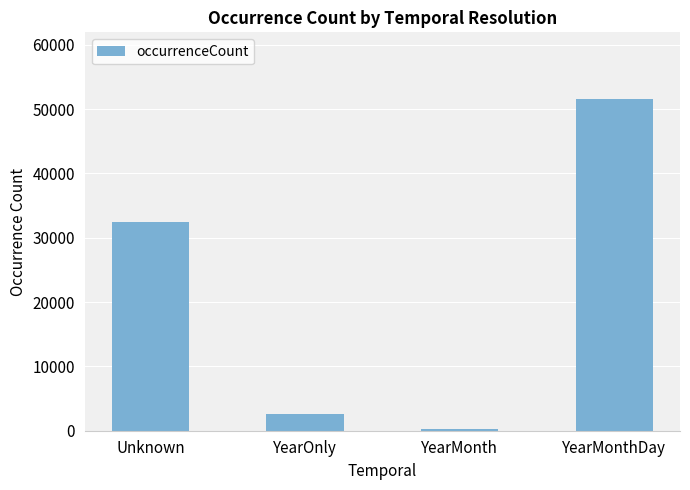

What is the value of the 3rd bar from the left?

264